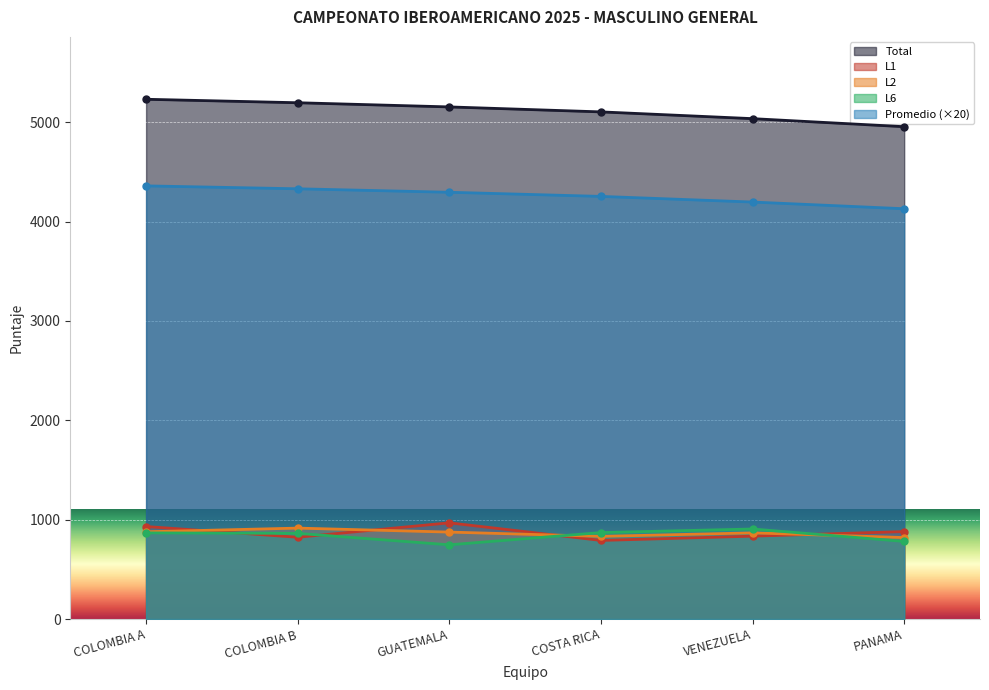

What is the difference between the Promedio values at PANAMA and VENEZUELA?

67.4